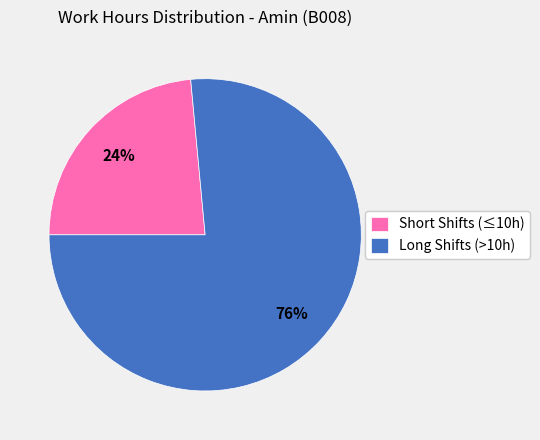

What is the smallest slice in the pie chart?

Short Shifts (≤10h)